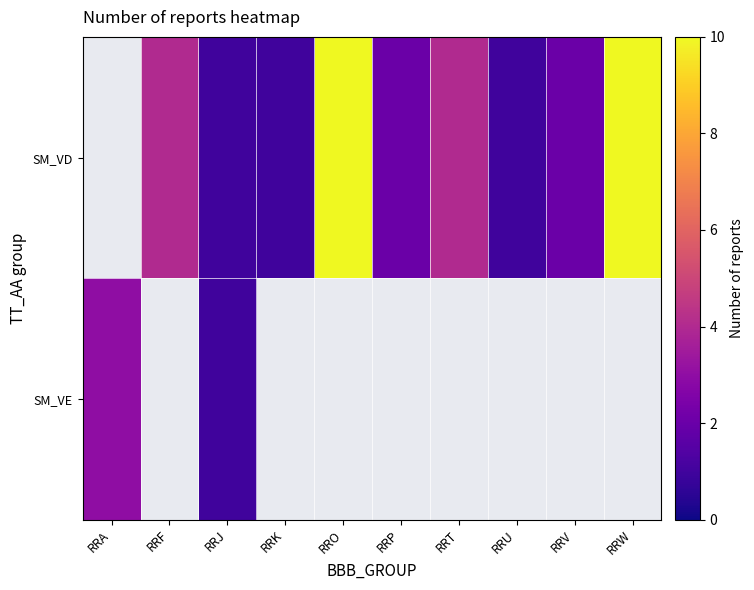

What is the smallest value displayed?

1.0